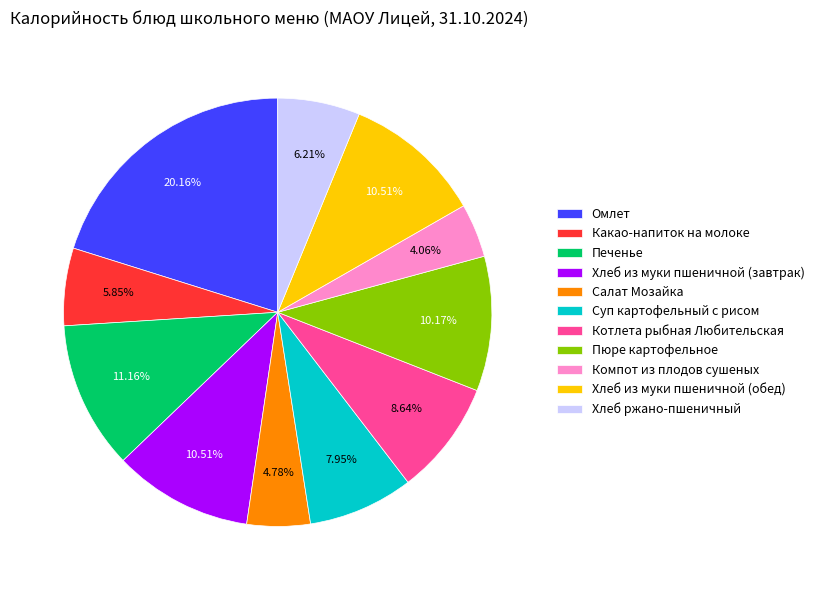

To the nearest percent, what is the difference between the Котлета рыбная Любительская and Какао-напиток на молоке slice percentages?

3%